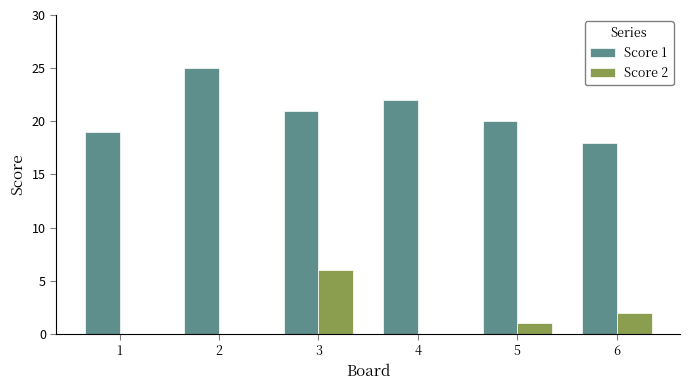

The value of Score 2 at 4 is -3. True or false?

False